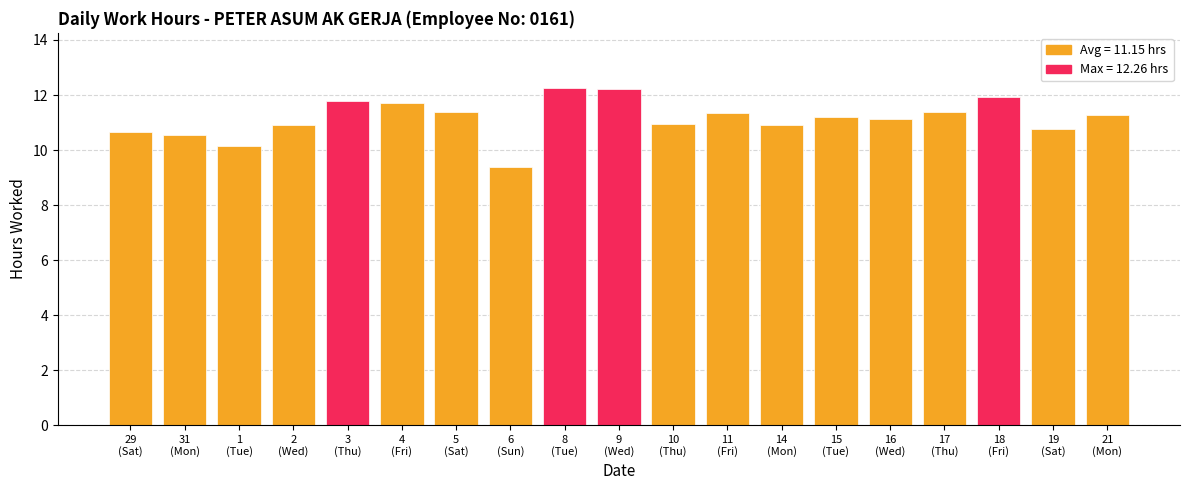

What is the value of the 8th bar from the left?

9.4